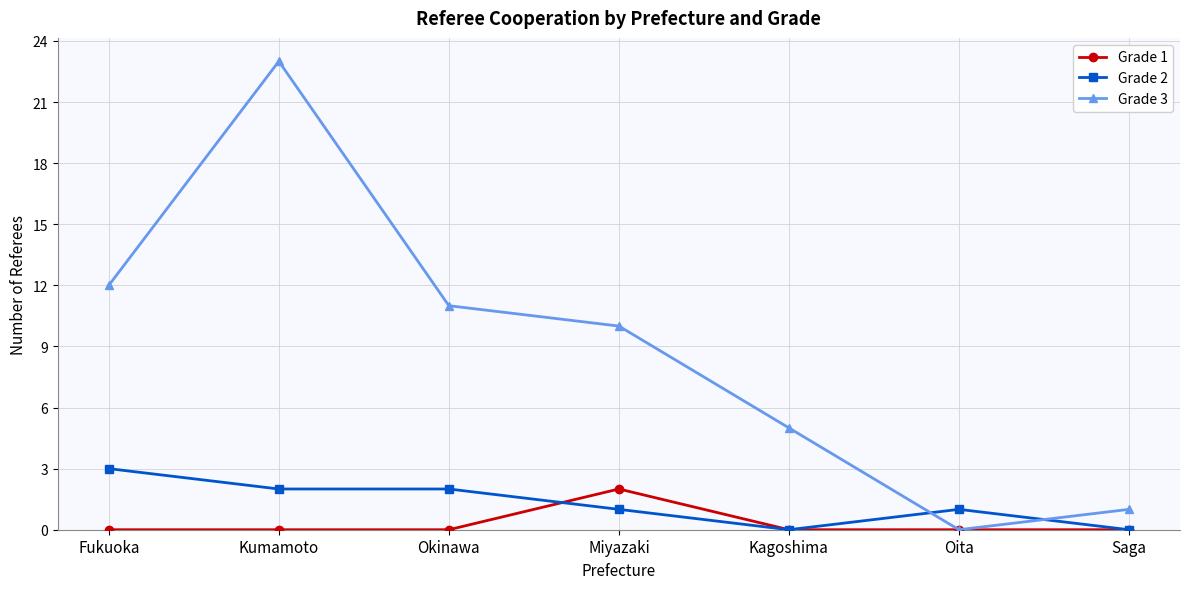

At which category does Grade 3 reach its first local peak?

Kumamoto